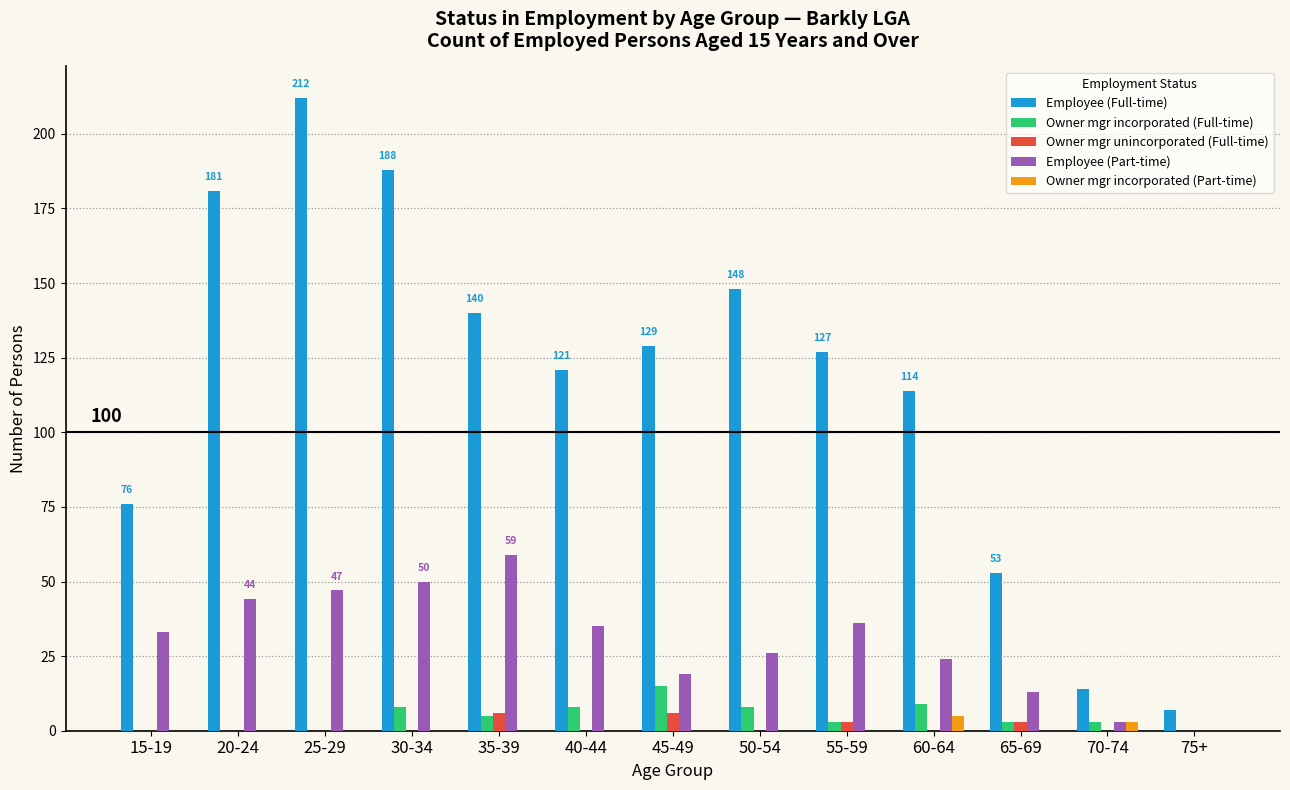

How many distinct data groups are displayed?

5